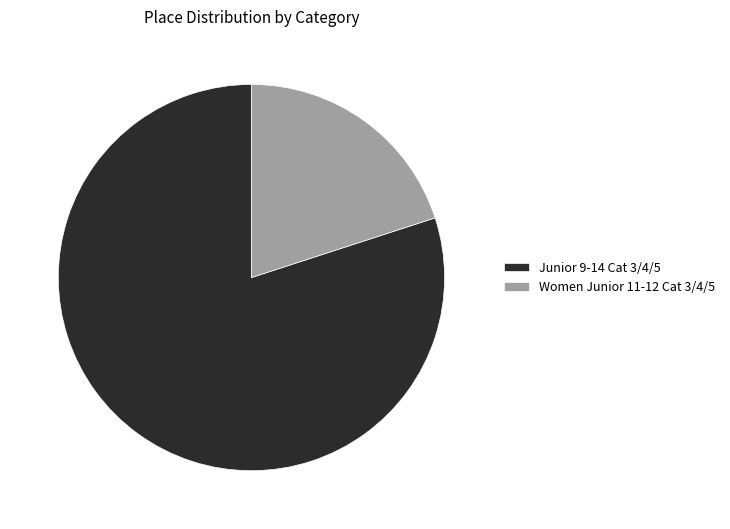

Does any single category account for the majority?

Yes